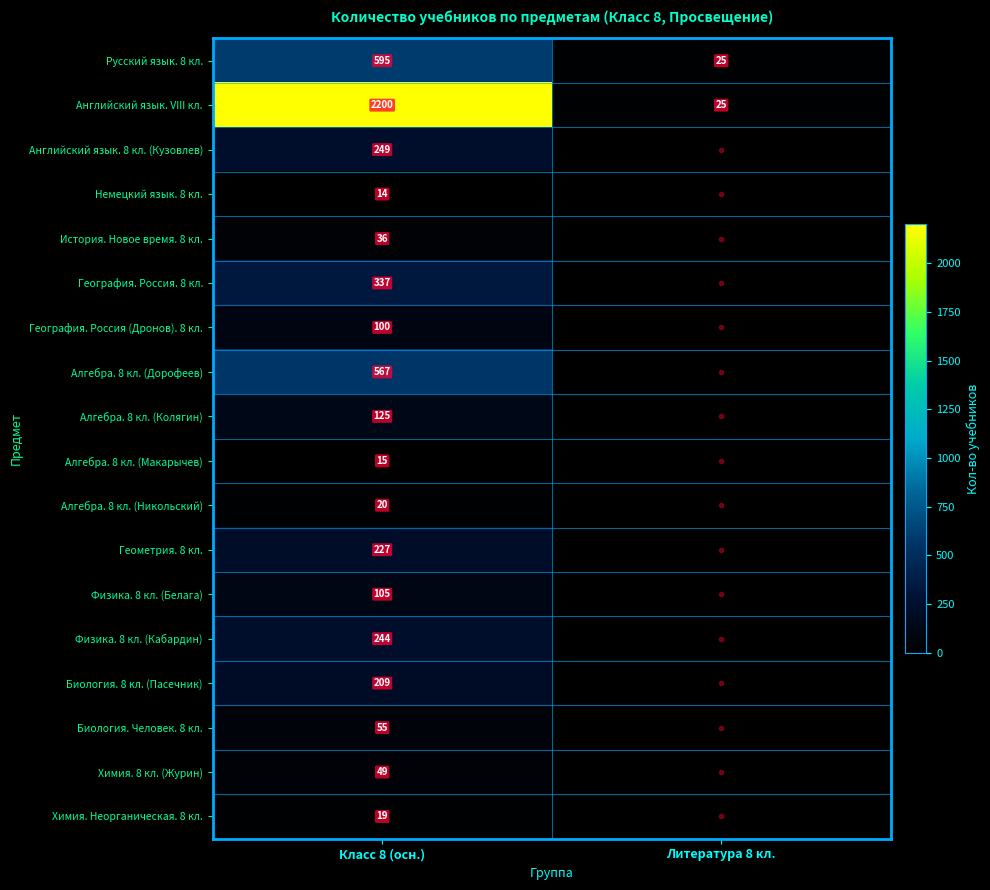

Is it true that История. Новое время. 8 кл. equals 36 at Класс 8 (осн.)?

True